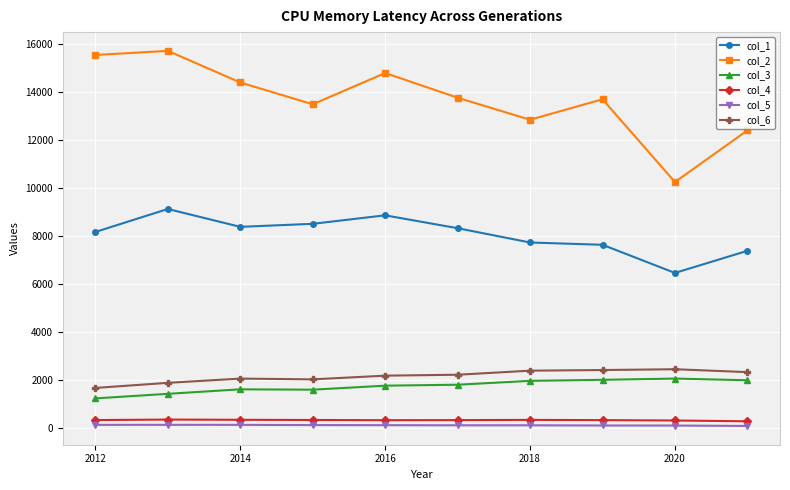

True or false: col_2 and col_6 cross at least once.

False